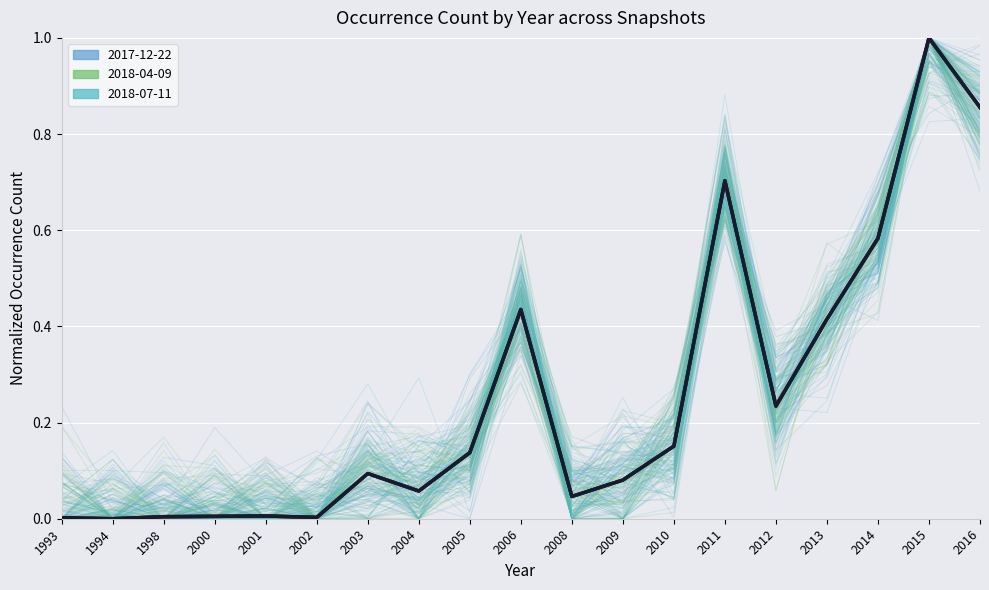

What is the approximate value of 2018-07-11 at 2006?

0.4